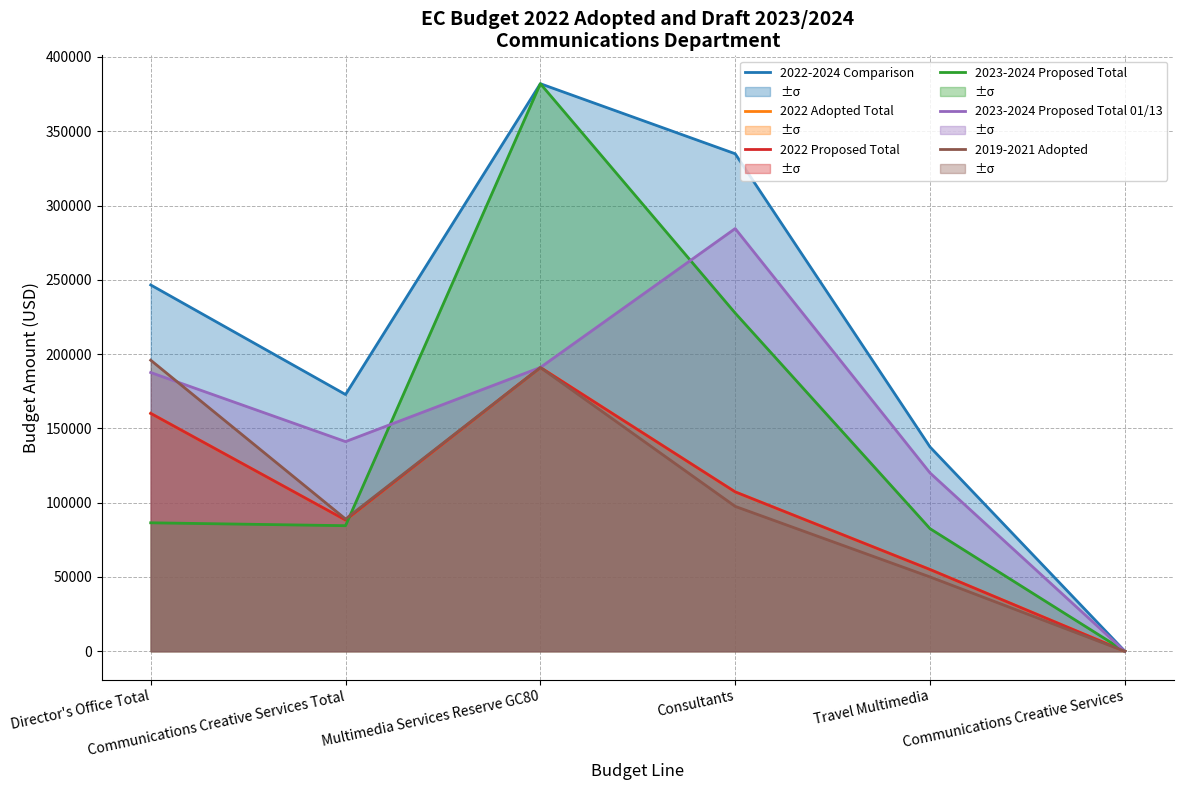

Which series has the largest range (max minus min)?

2022-2024 Comparison